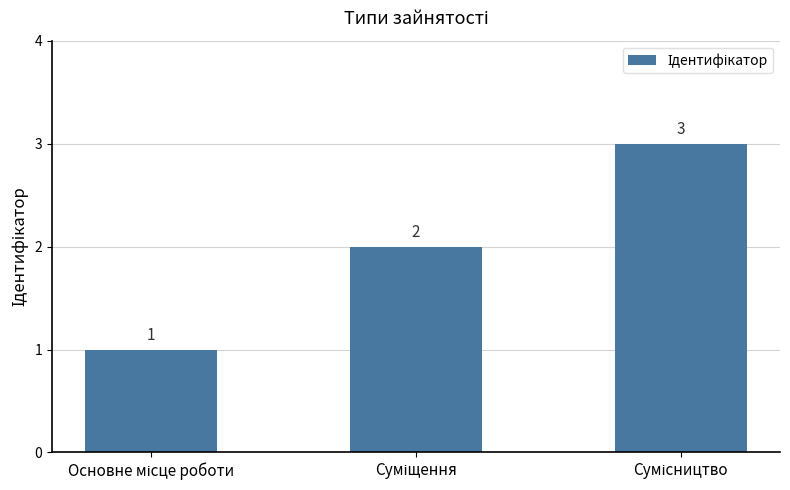

What is the value of the 1st bar from the left?

1